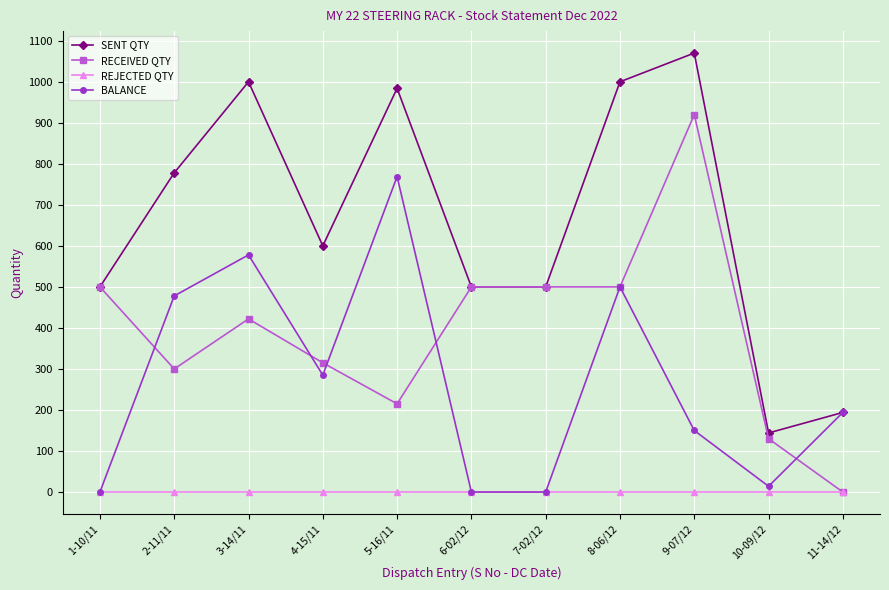

What is the label of the 6th point from the right?

6-02/12